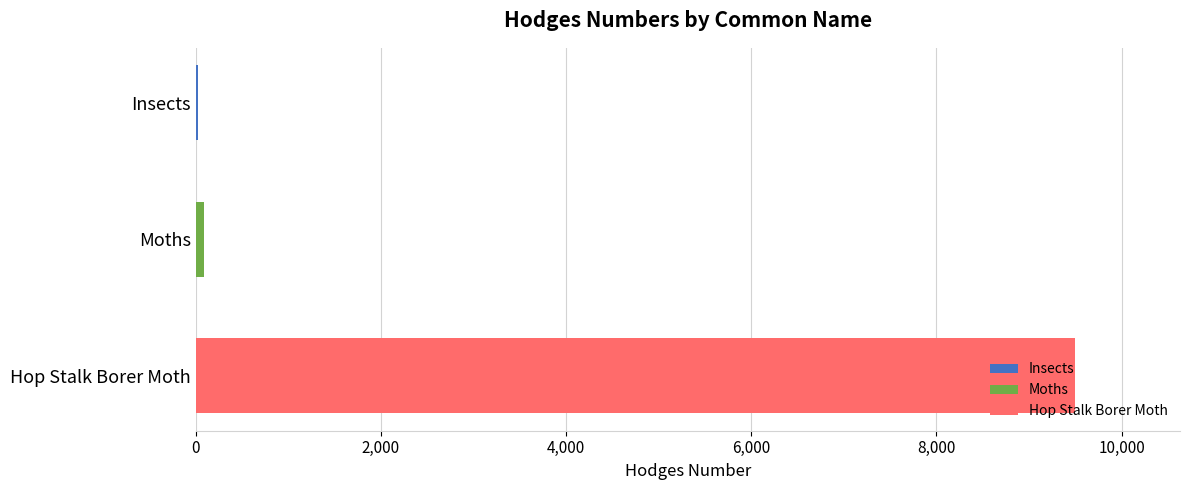

Which has a higher value, Hop Stalk Borer Moth or Moths?

Hop Stalk Borer Moth